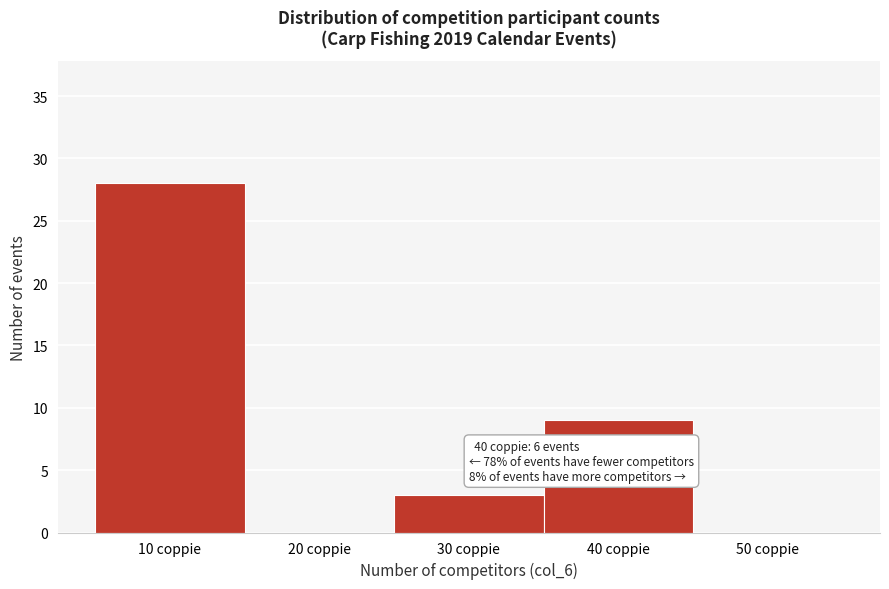

Reading left to right, transcribe all the data shown in this chart.

10 coppie=28	20 coppie=0	30 coppie=3	40 coppie=9	50 coppie=0